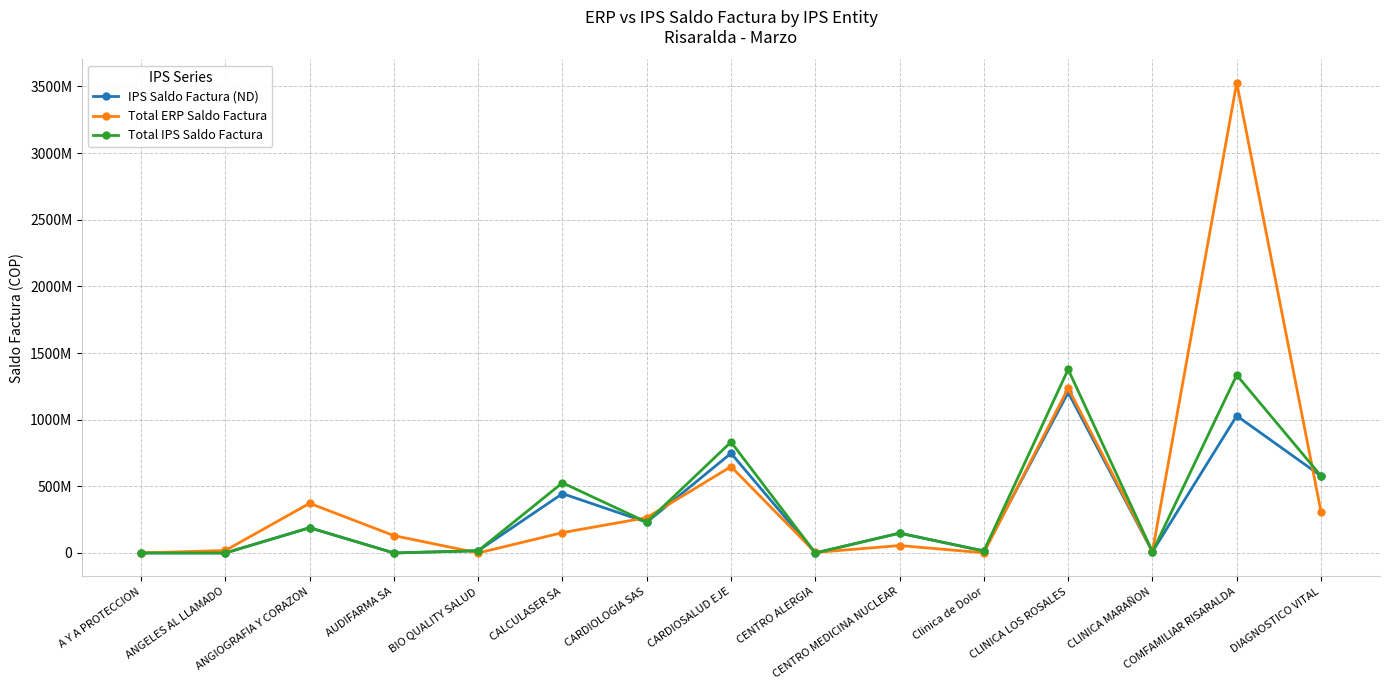

Does the chart have visible grid lines?

Yes